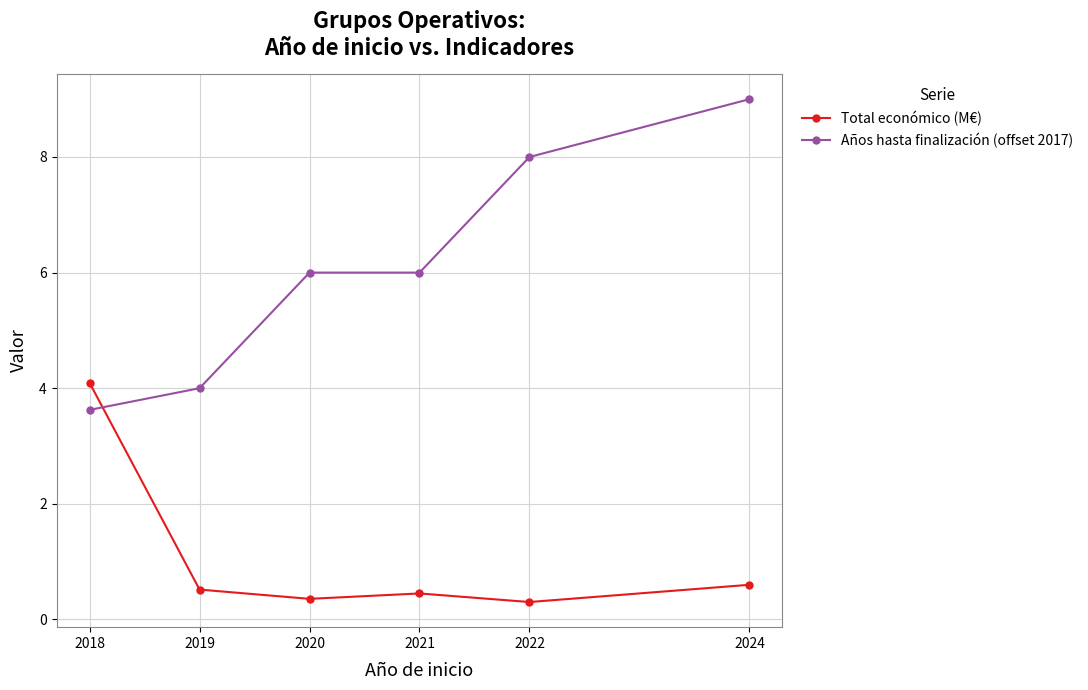

At 2021, list the series in order from largest to smallest.

Años hasta finalización (offset 2017), Total económico (M€)